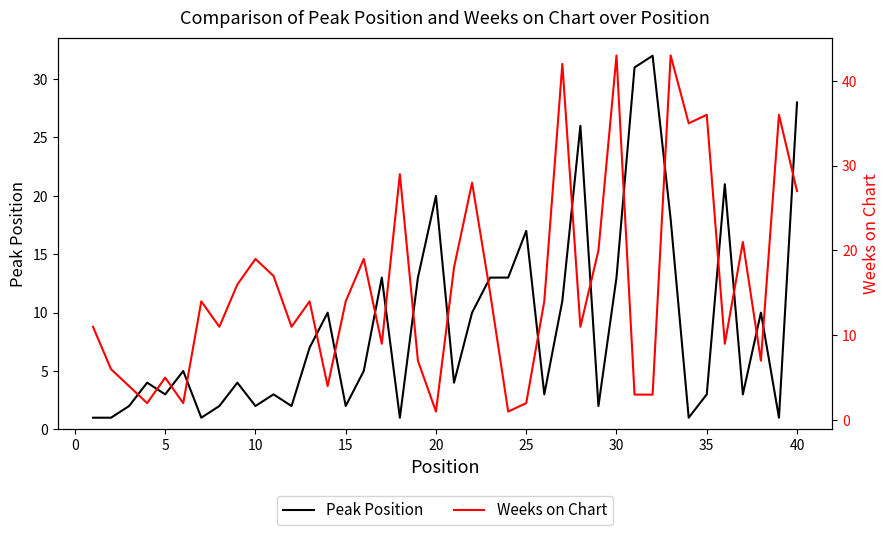

How many values in the Peak Position series exceed 5?

18